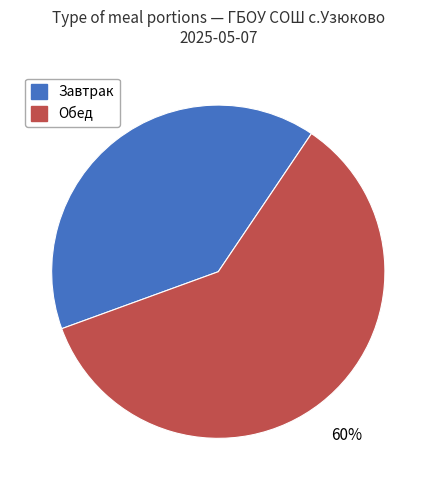

Which slice is the smallest?

Завтрак